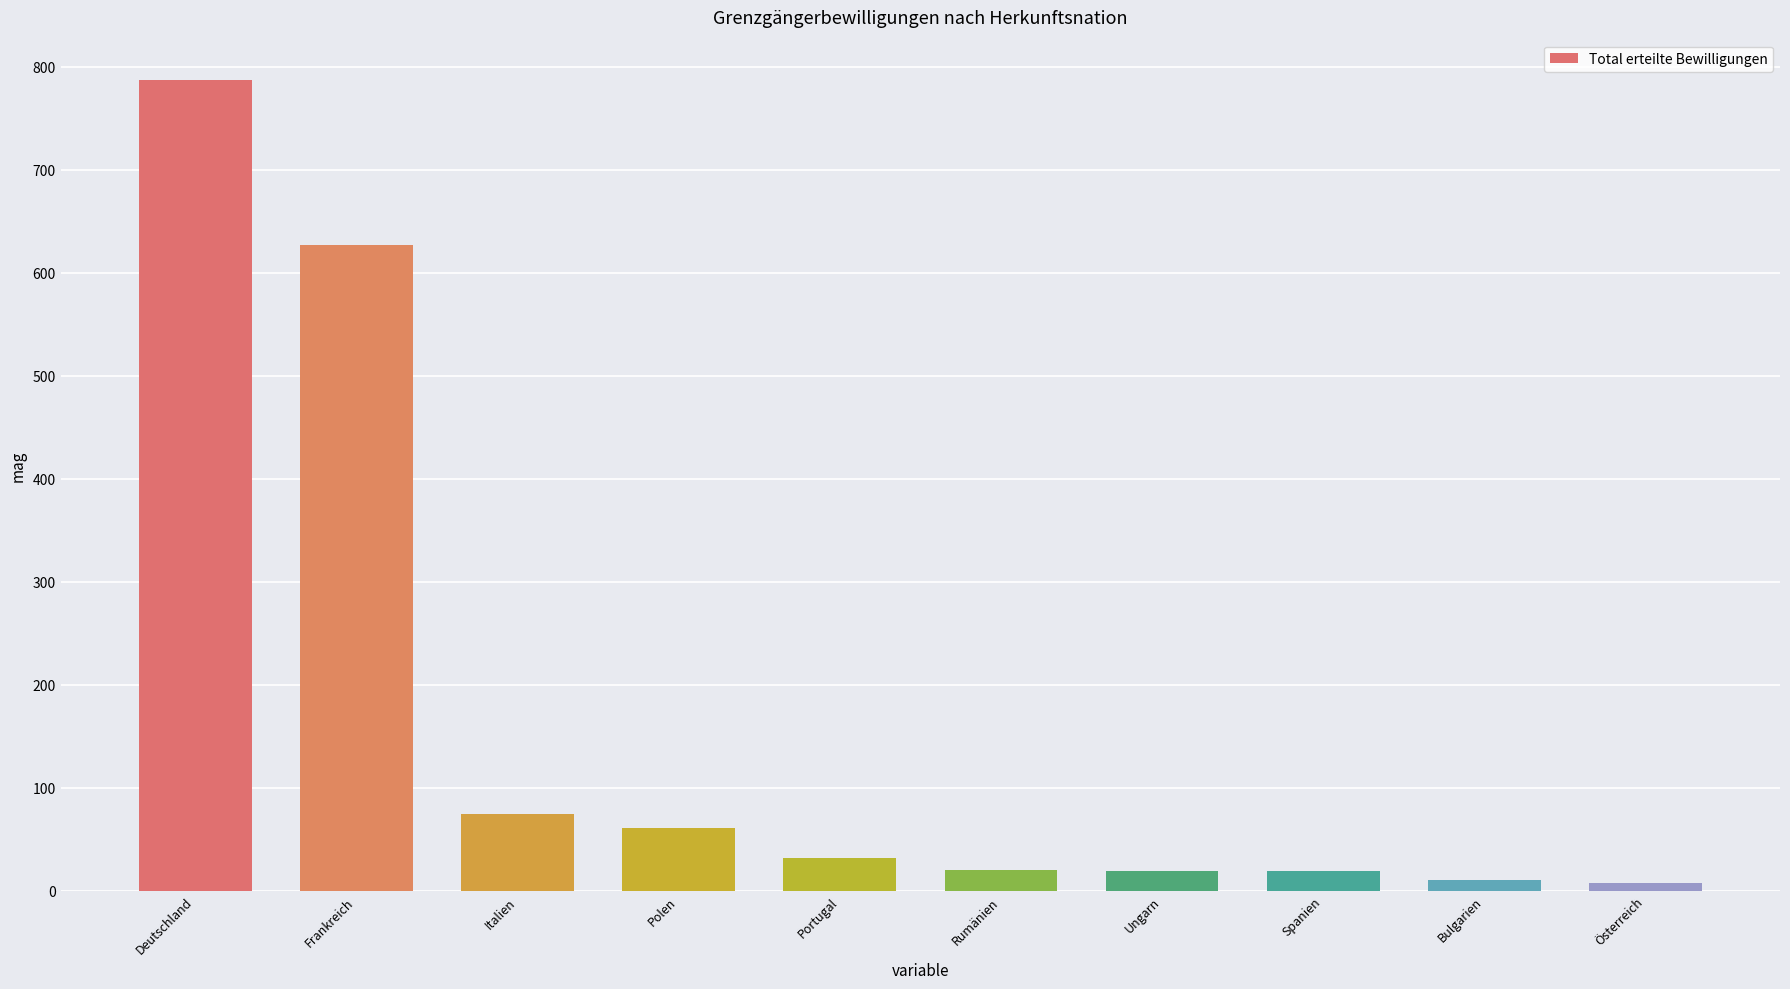

Does the chart contain any negative values?

No